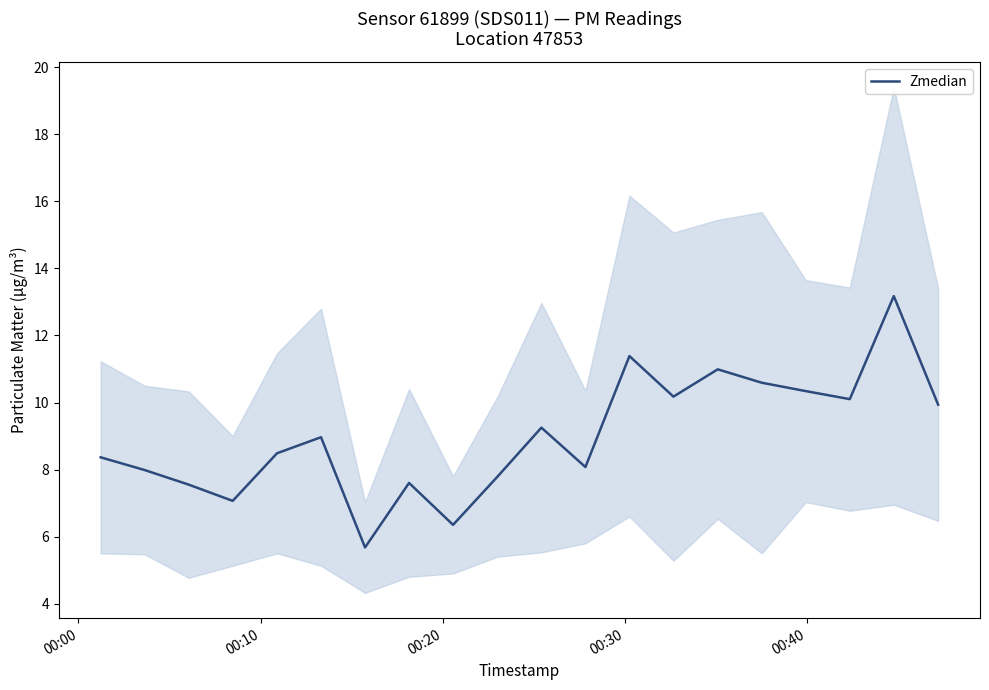

How many lines are shown in the chart?

1